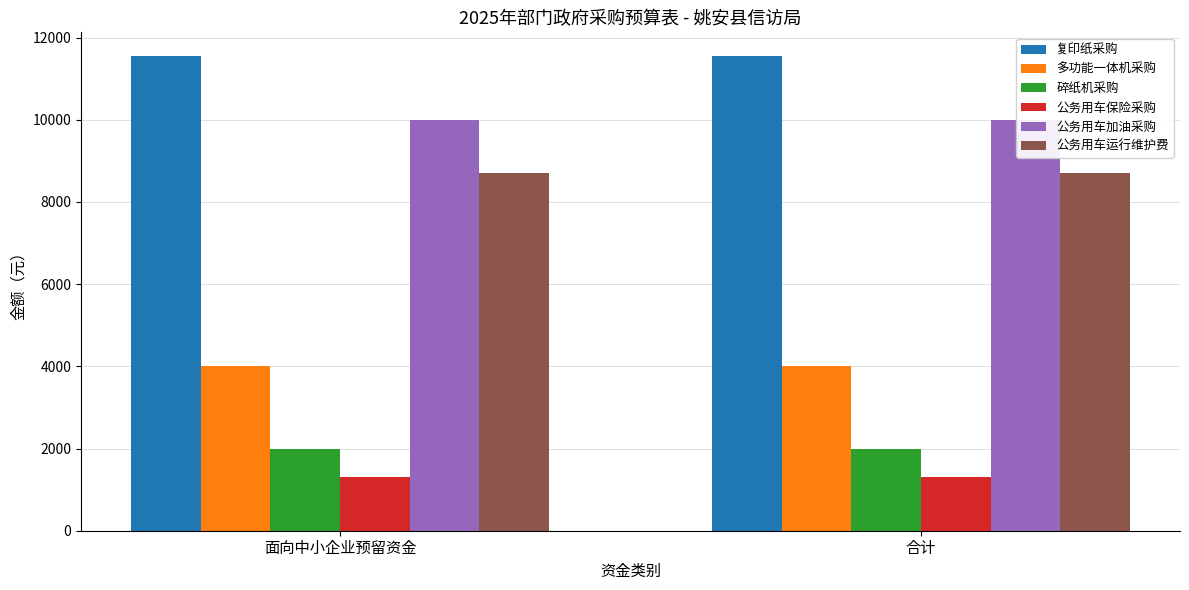

How many groups of bars are there?

2